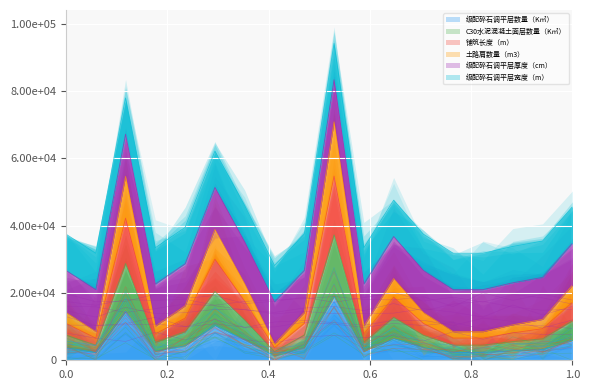

True or false: 铺筑长度（m） and 级配碎石调平层数量（K㎡） intersect in this chart.

False